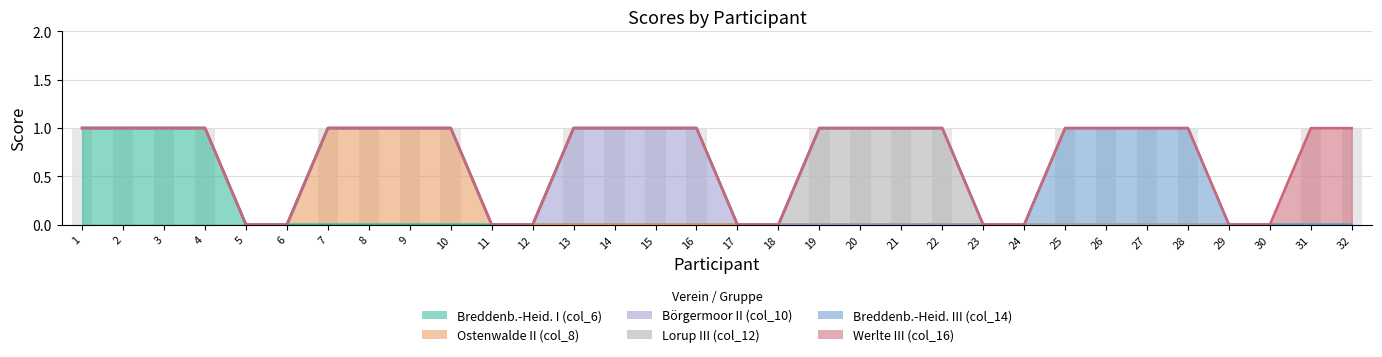

How many data points in Börgermoor II (col_10) are above 0?

4